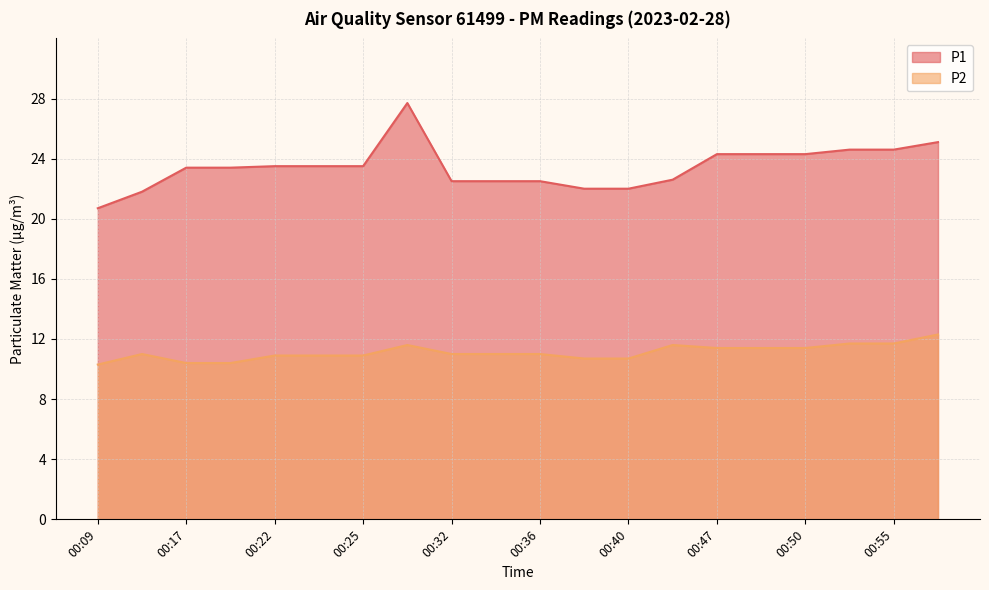

At which label does P2 reach its minimum?

00:09